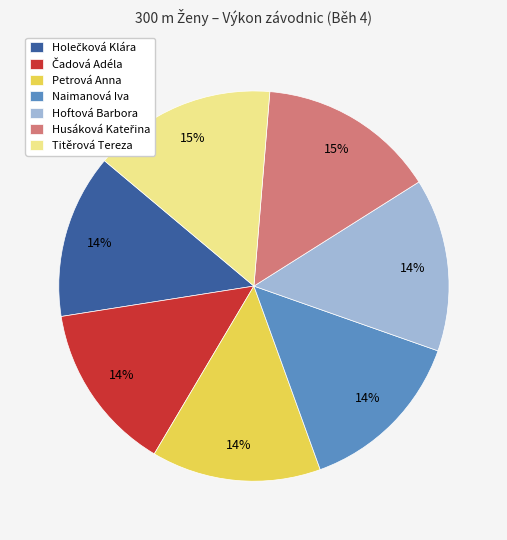

Is Hoftová Barbora the majority of the pie?

No